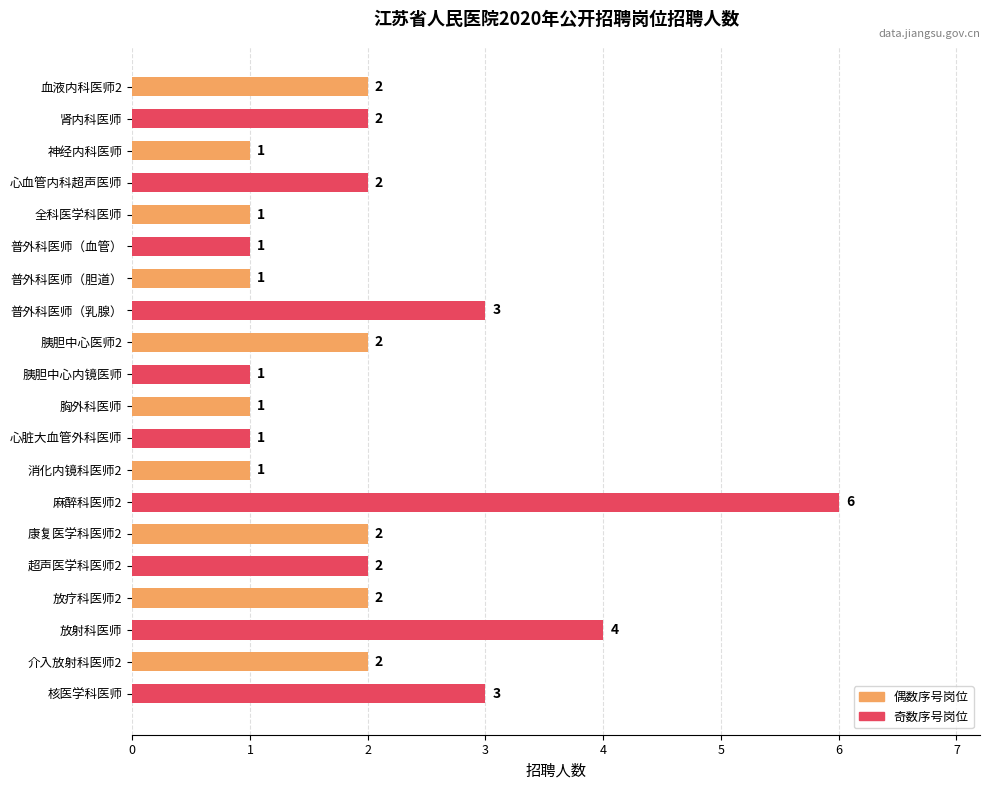

Between 麻醉科医师2 and 血液内科医师2, which is larger?

麻醉科医师2